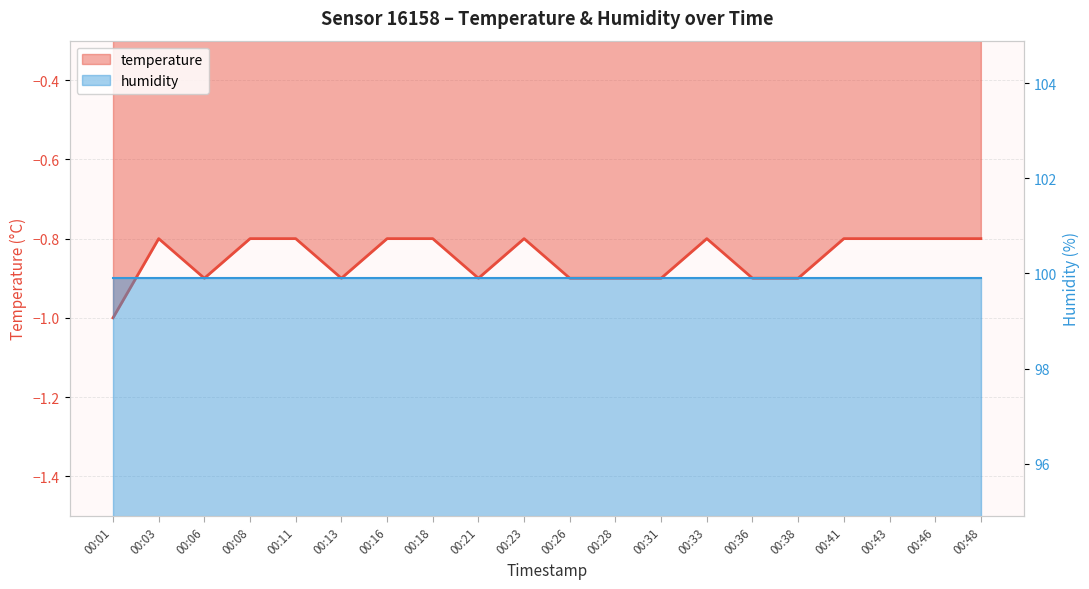

Reading right to left, transcribe all the data shown in this chart.

00:48=-0.8	00:46=-0.8	00:43=-0.8	00:41=-0.8	00:38=-0.9	00:36=-0.9	00:33=-0.8	00:31=-0.9	00:28=-0.9	00:26=-0.9	00:23=-0.8	00:21=-0.9	00:18=-0.8	00:16=-0.8	00:13=-0.9	00:11=-0.8	00:08=-0.8	00:06=-0.9	00:03=-0.8	00:01=-1.0